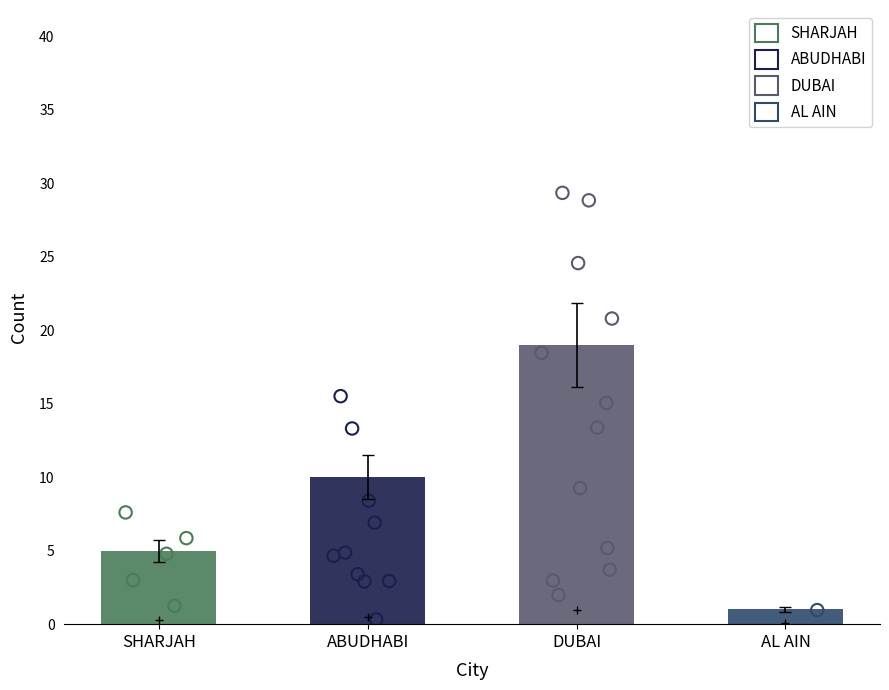

Between ABUDHABI and AL AIN, which is larger?

ABUDHABI